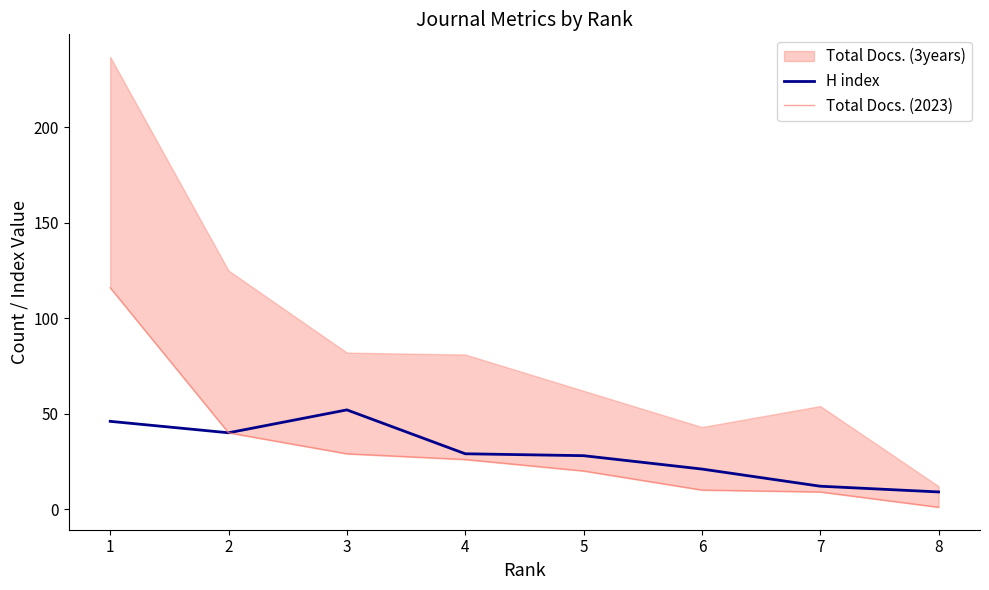

Is the value of H index at 1 greater than the value of Total Docs. (2023) at 3?

Yes